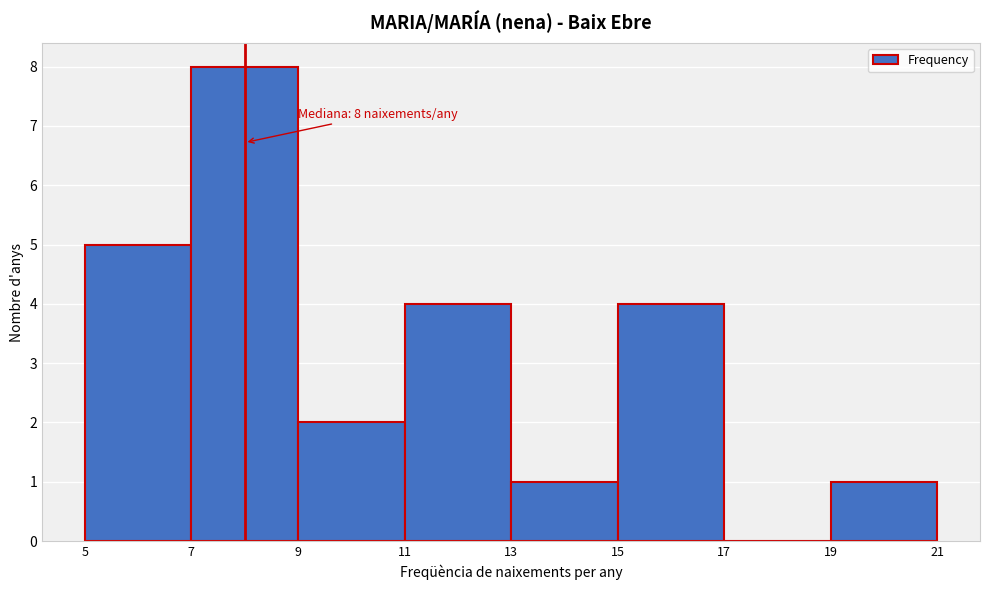

Which range on the x-axis has the tallest bar?

7 to 9